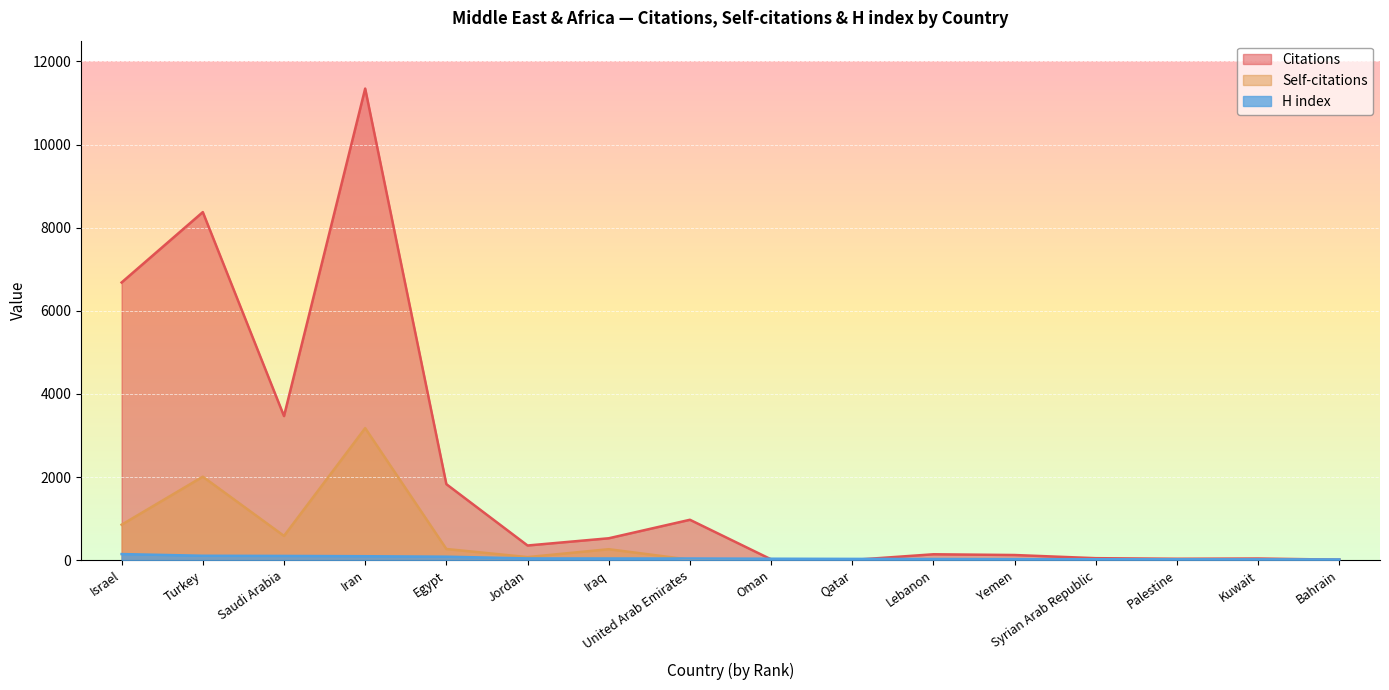

At which category does Citations reach its first local peak?

Turkey